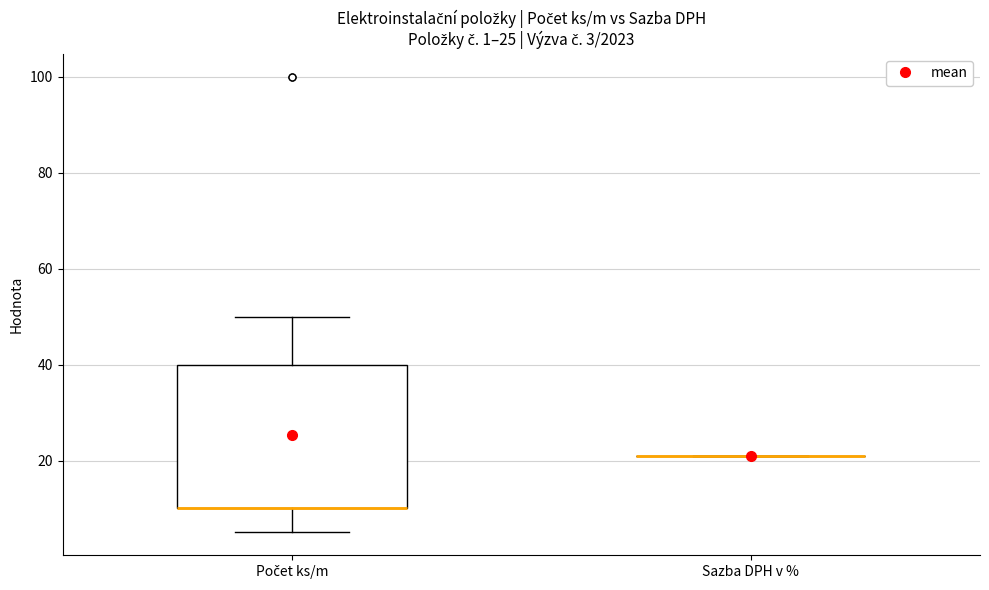

Comparing the boxes themselves (not the whiskers), which one is the tallest?

Počet ks/m